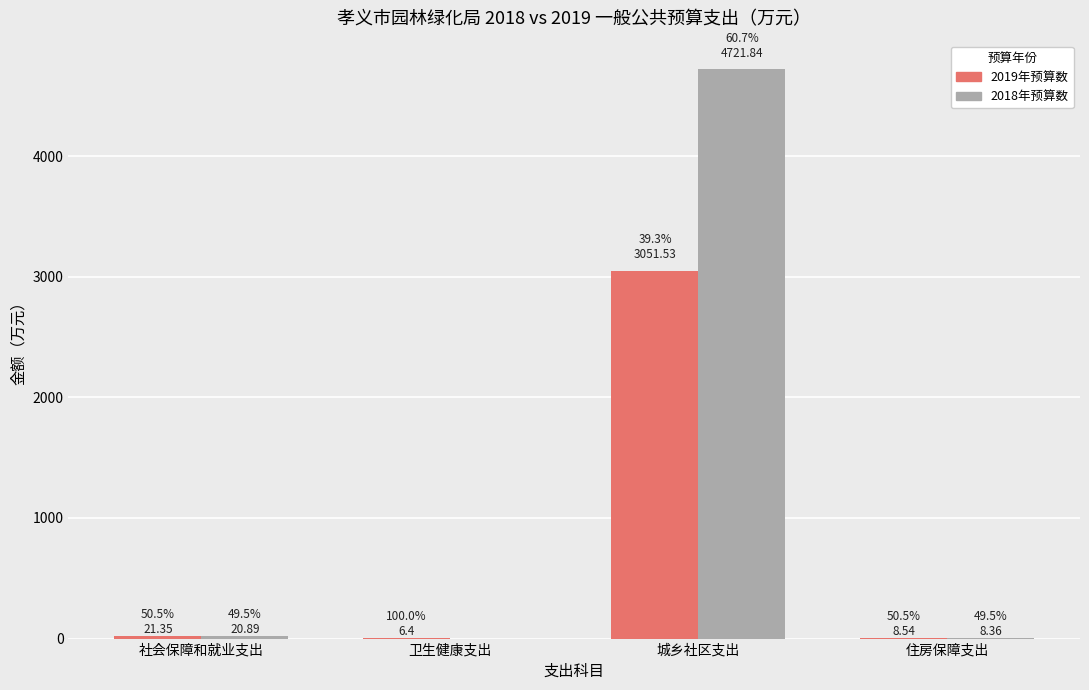

Which label corresponds to the largest value in the chart?

城乡社区支出